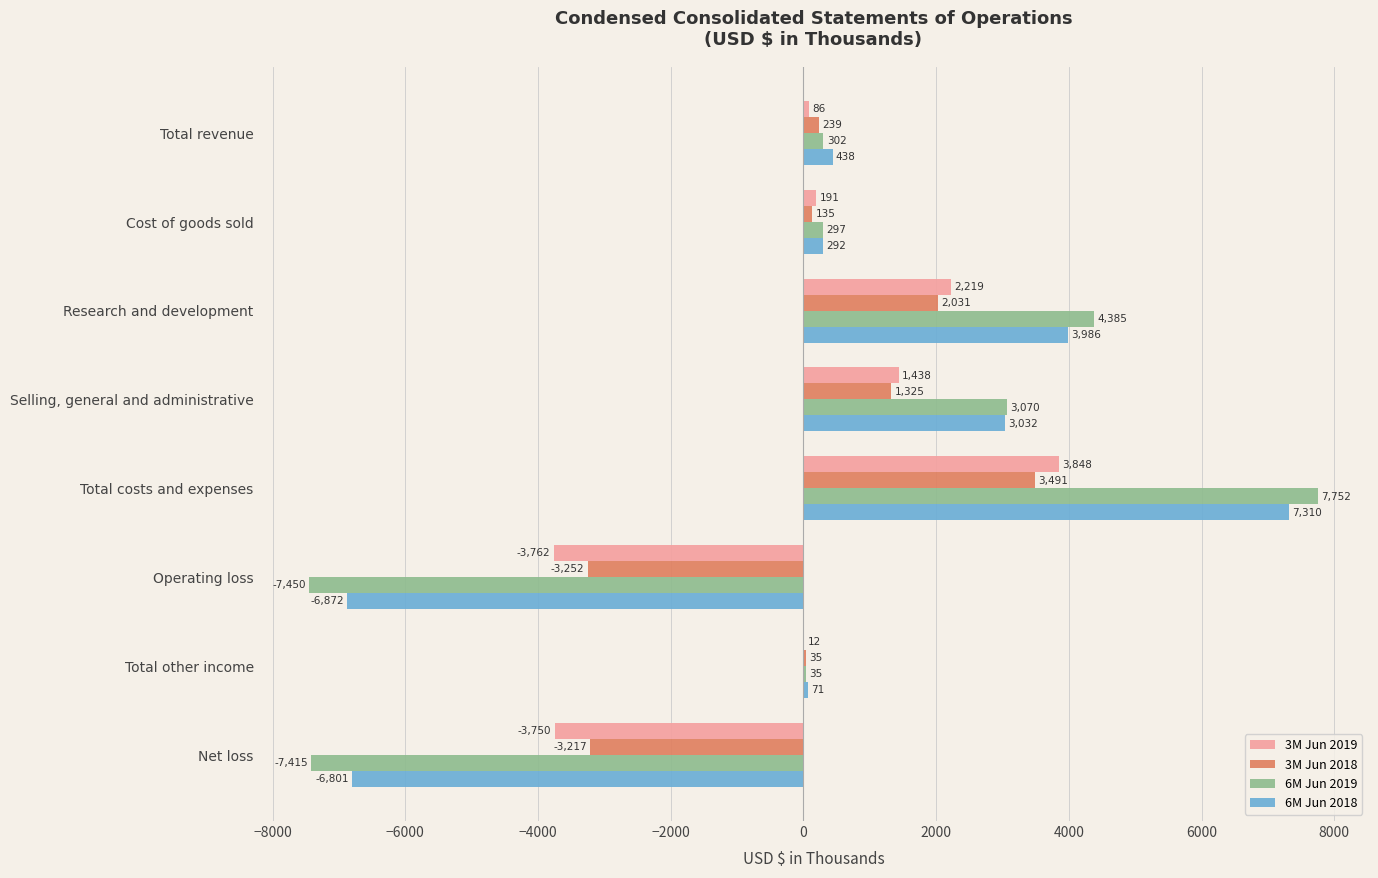

Between Total revenue and Cost of goods sold, which series saw the biggest shift?

6M Jun 2018